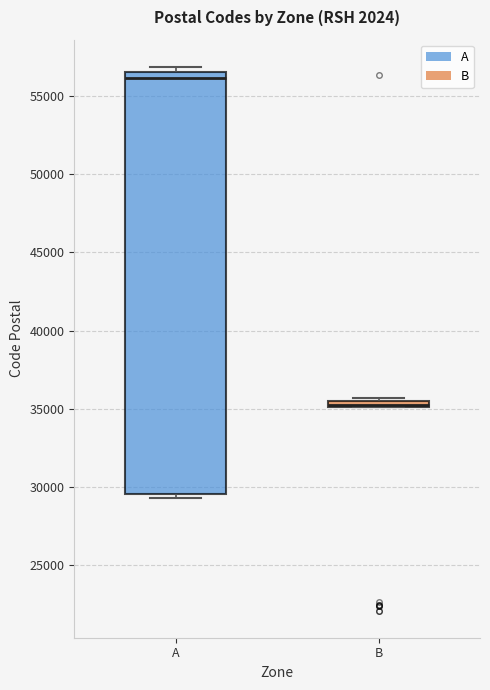

Which box is the tallest, from its lower edge to its upper edge?

A